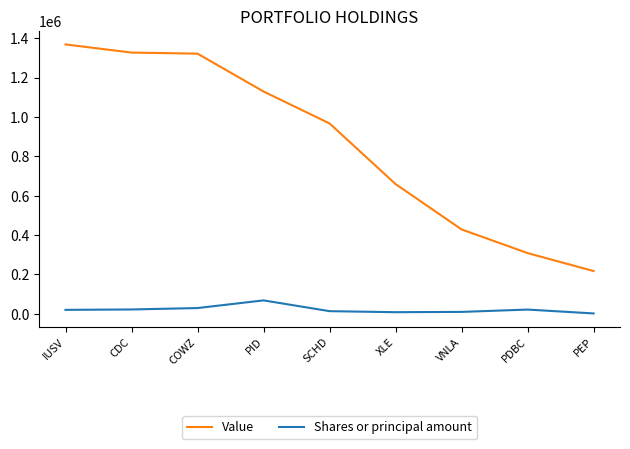

In Shares or principal amount, how many points are lower than both neighbors (excluding endpoints)?

1